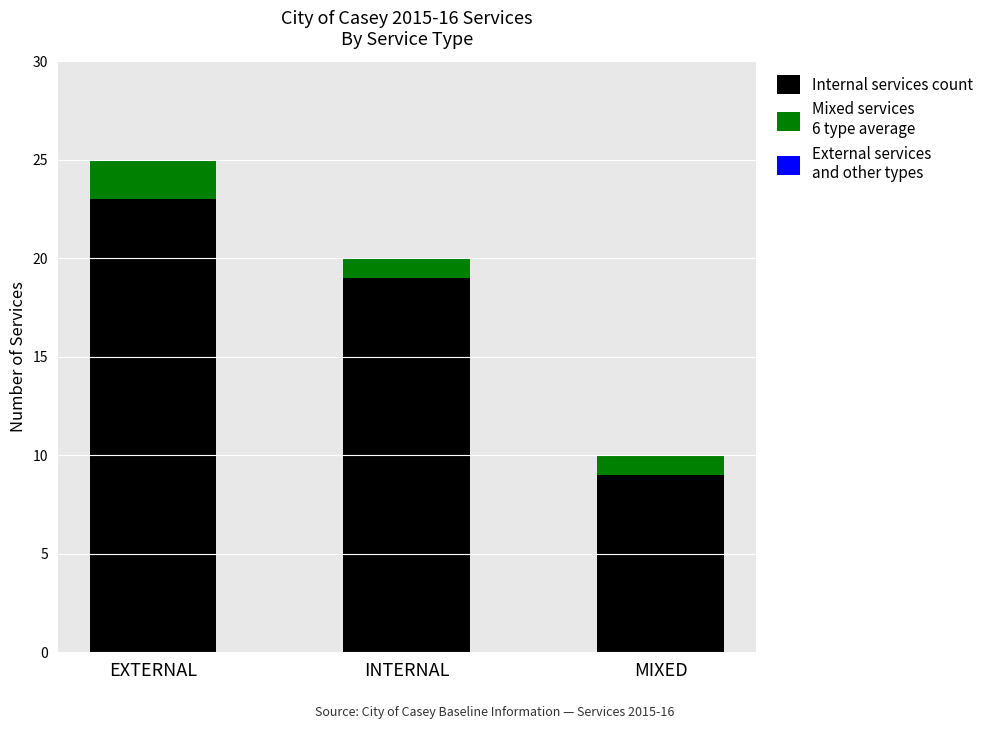

What is the total value across all series at INTERNAL?

20